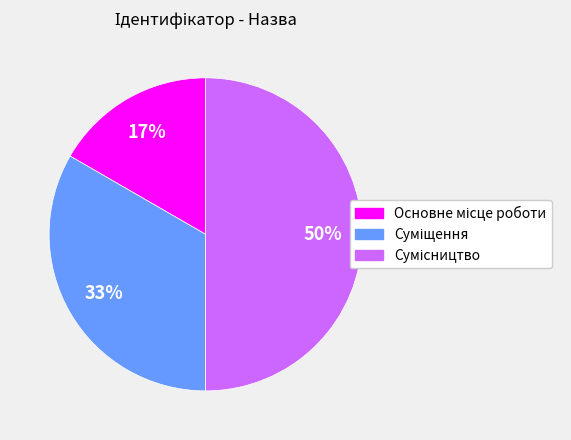

To the nearest percent, what is the difference between the largest and smallest slice percentages?

33%